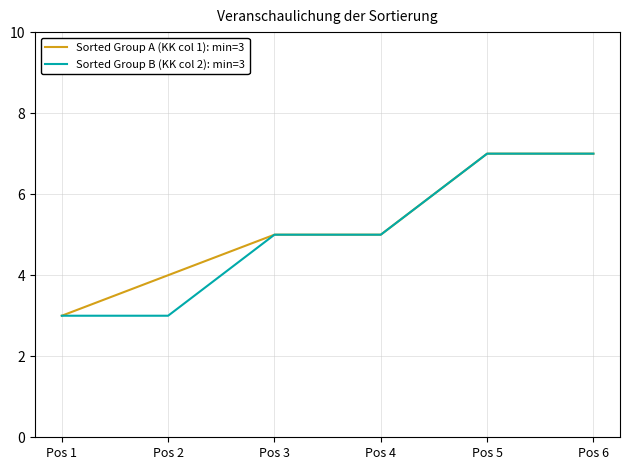

Is it true that Sorted Group A (KK col 1): min=3 equals 11 at Pos 6?

False